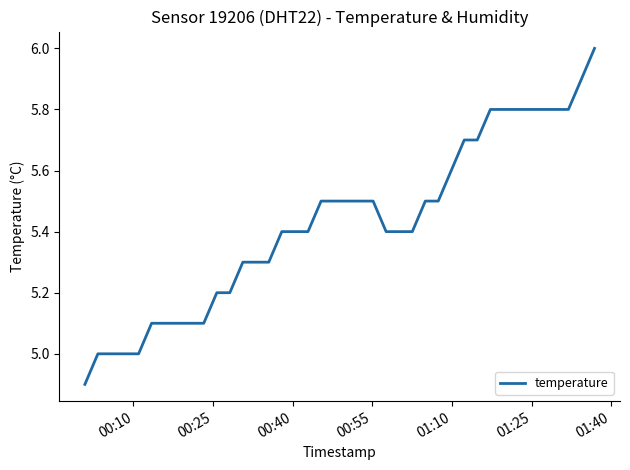

What is the difference between the maximum and minimum values?

1.1